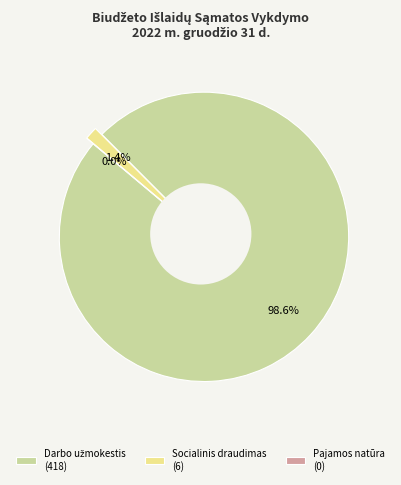

How many slices are in this pie chart?

3